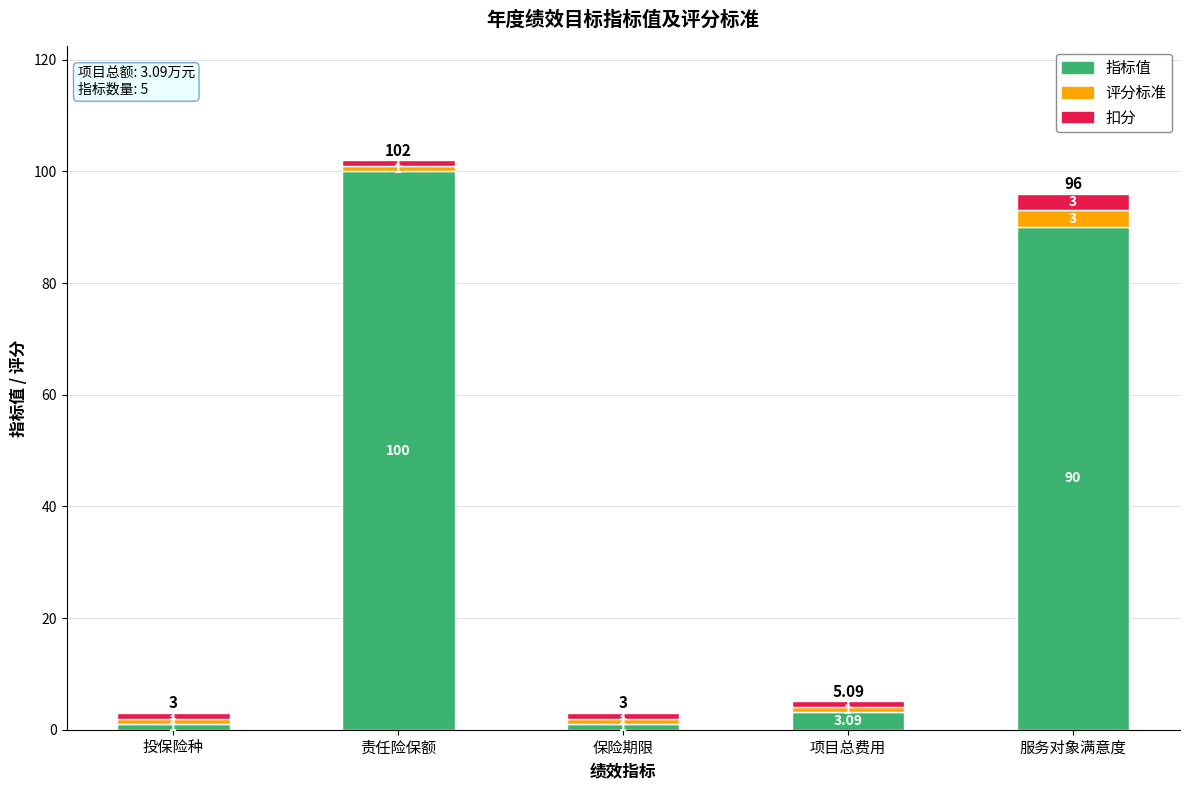

At which category is the sum across all series the highest?

责任险保额